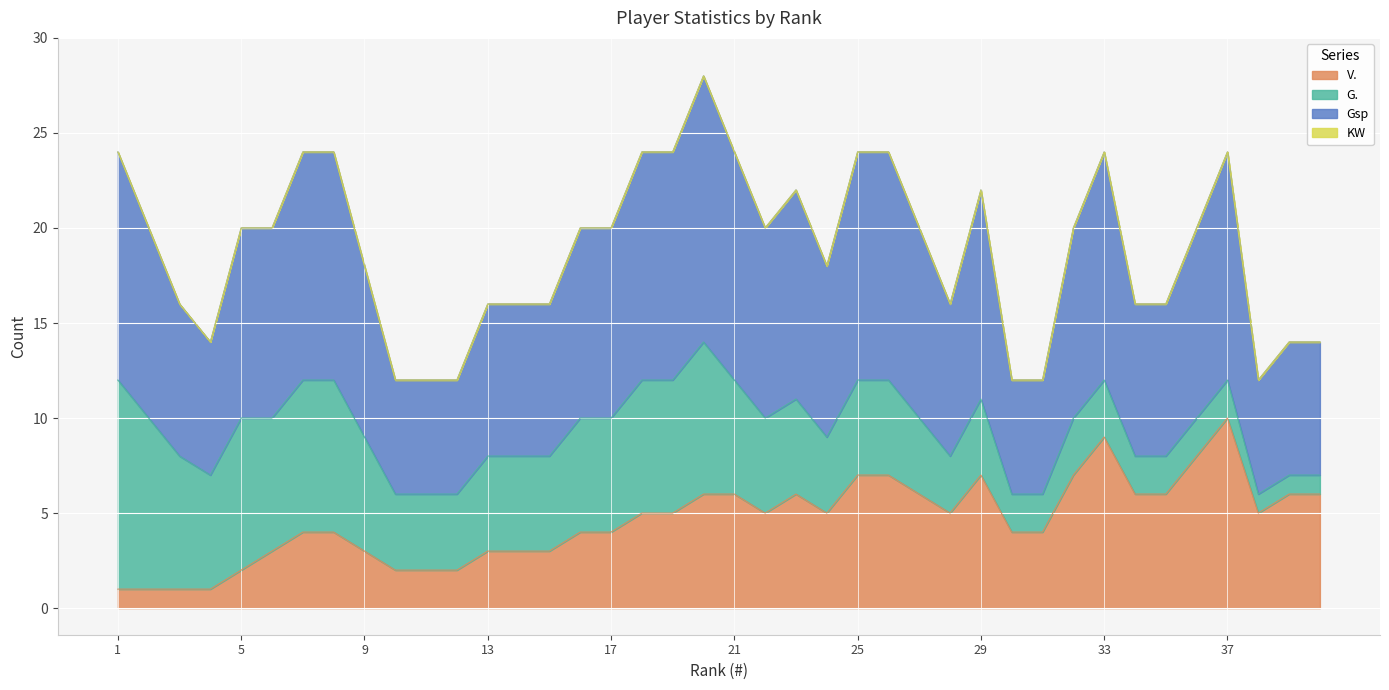

How many interior local valleys does the Gsp series have?

5